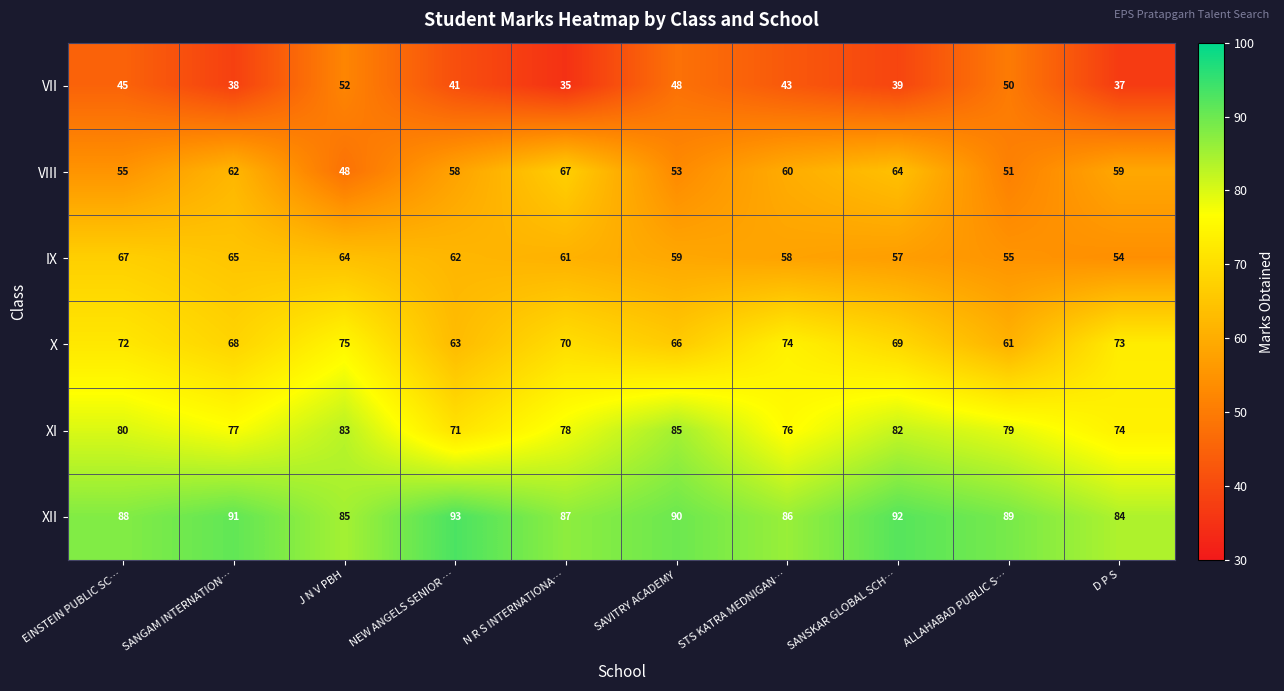

Where does the VII series first go above 43?

EINSTEIN PUBLIC SC…